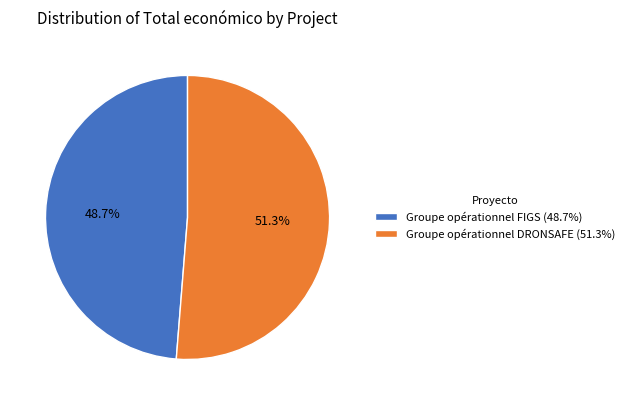

To the nearest percent, what is the difference between the Groupe opérationnel FIGS and Groupe opérationnel DRONSAFE slice percentages?

3%